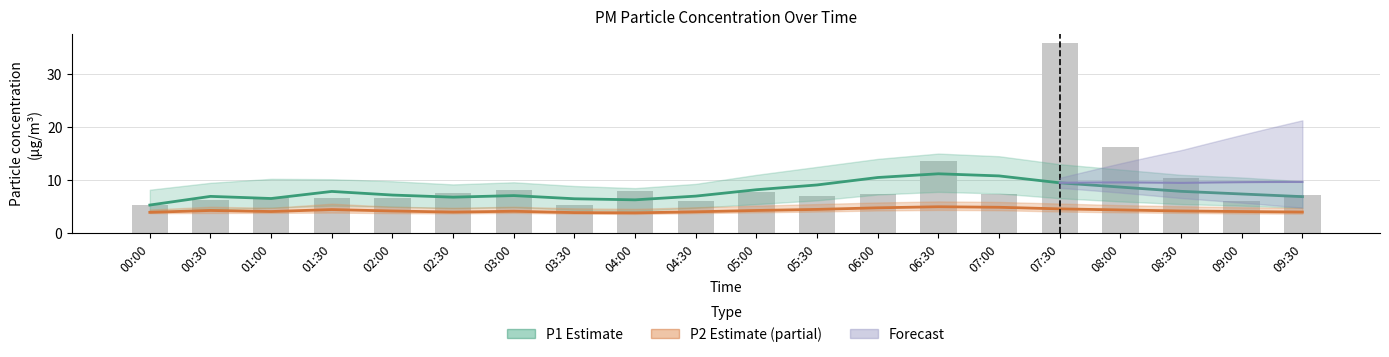

What is the maximum value for Raw P1 readings?

35.8